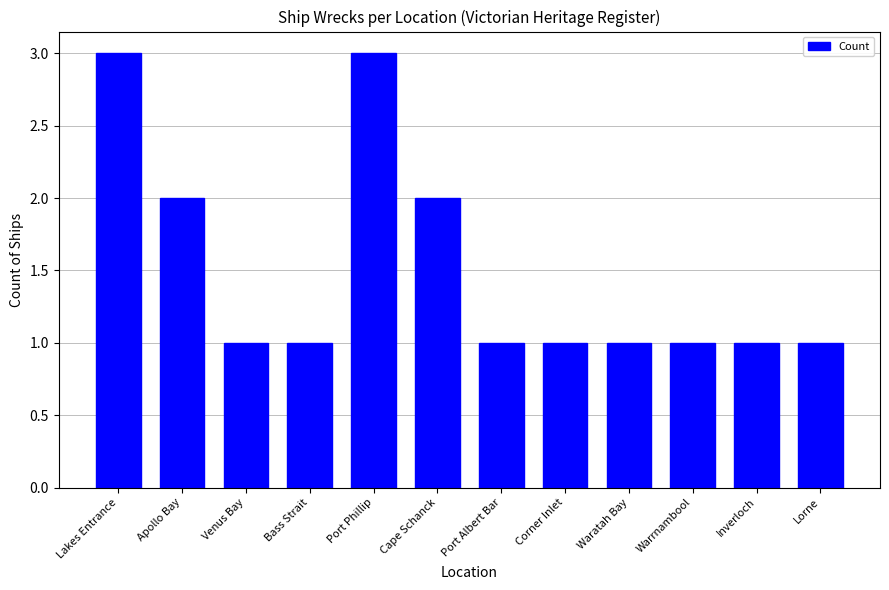

Does the chart contain any negative values?

No